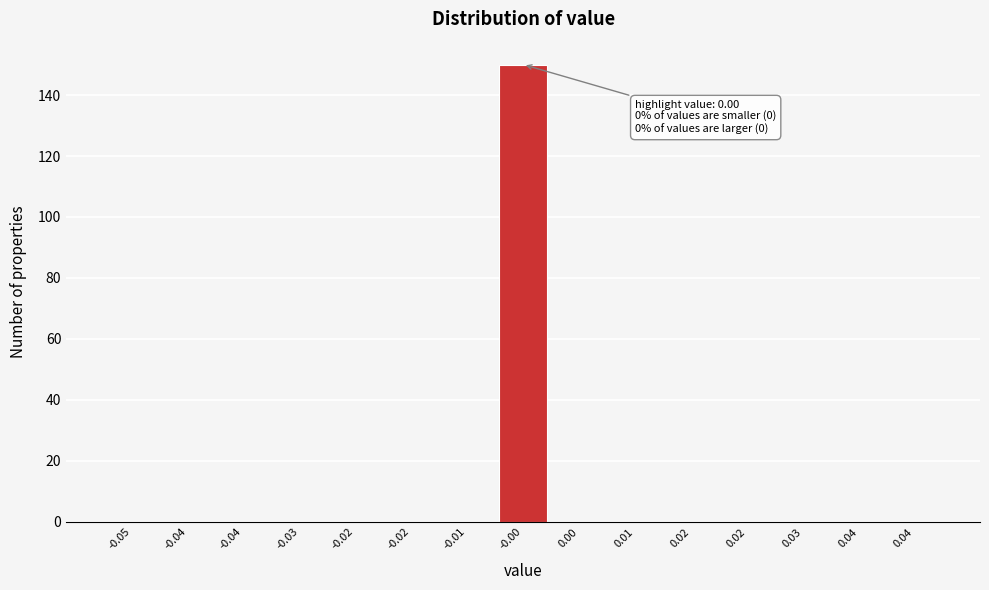

Are the bars horizontal?

No